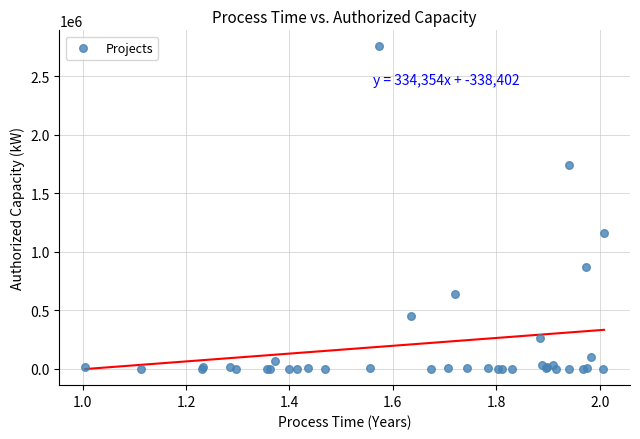

What Y value in the scatter plot is closest to 1377750?

1160000